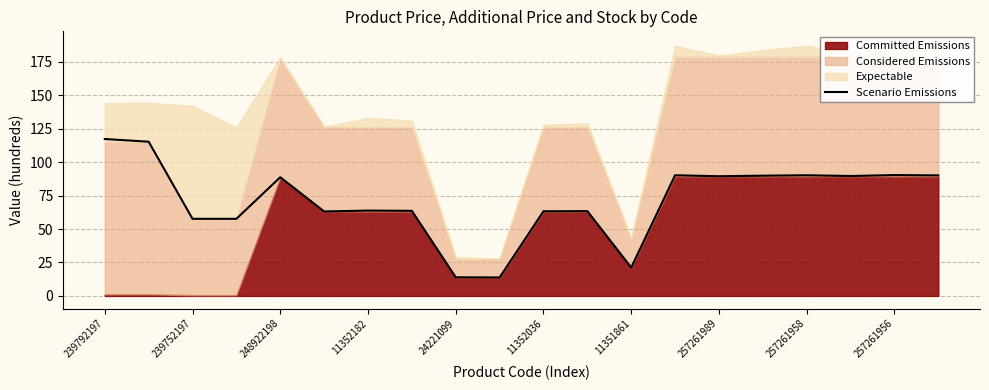

Reading right to left, extract all data points from this chart.

90.1	90.3	89.6	90.2	89.8	89.4	90.2	21.2	63.4	63.3	13.8	13.9	63.6	63.8	63.1	88.7	57.6	57.6	115.2	117.2